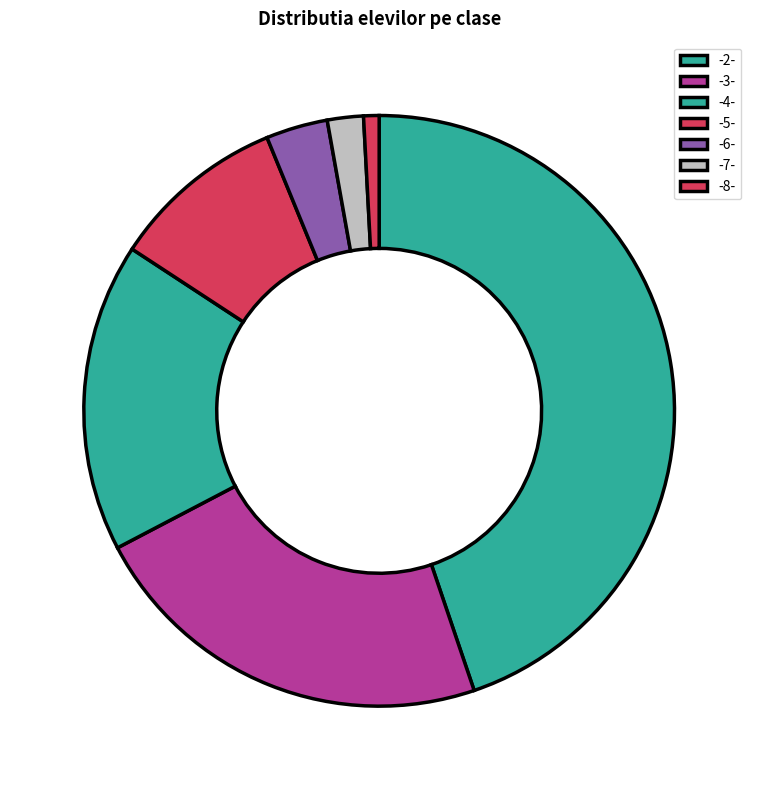

The -6- slice represents 3% of the pie. True or false?

True